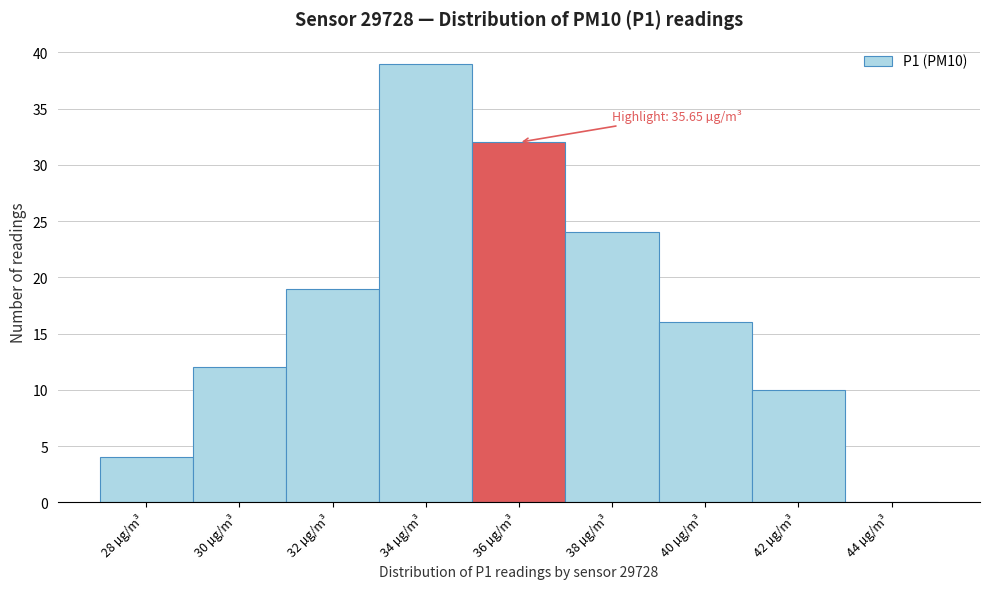

Which range on the x-axis has the tallest bar?

33 to 35